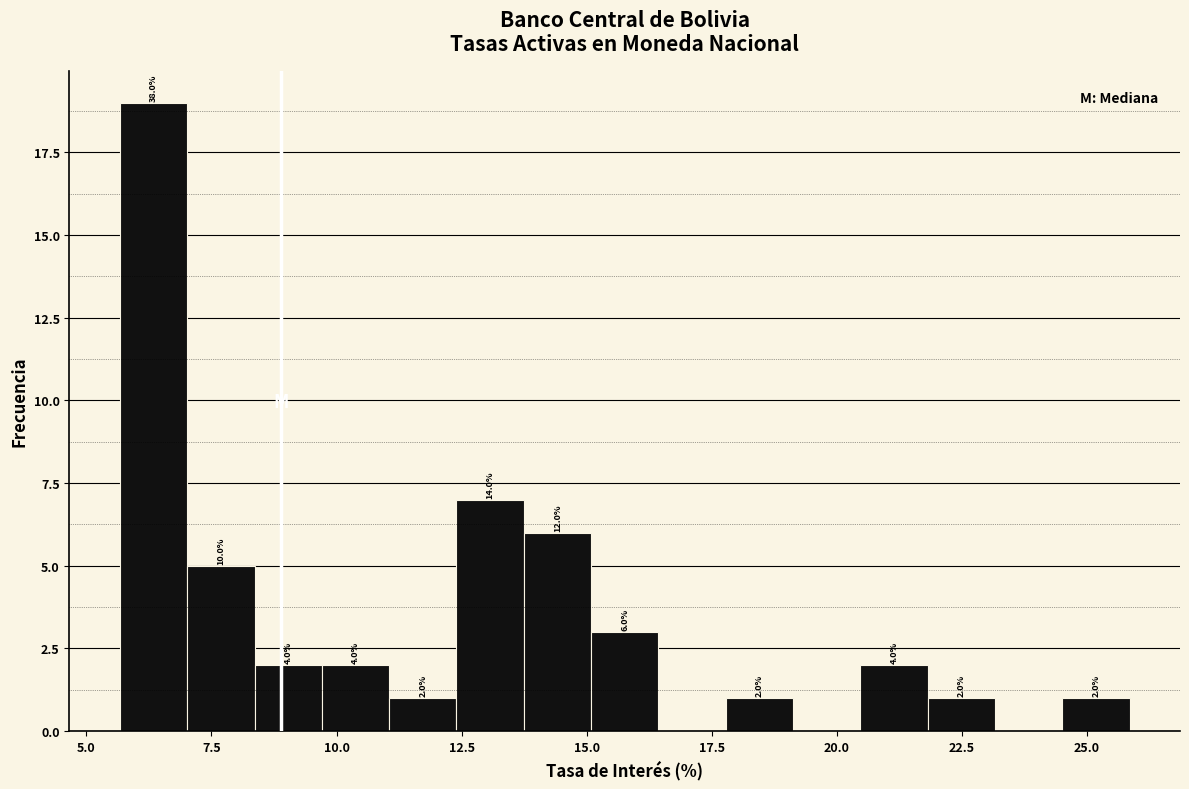

Around what value on the x-axis is the tallest bar? Give the approximate position of its centre, as read against the axis.

6.5